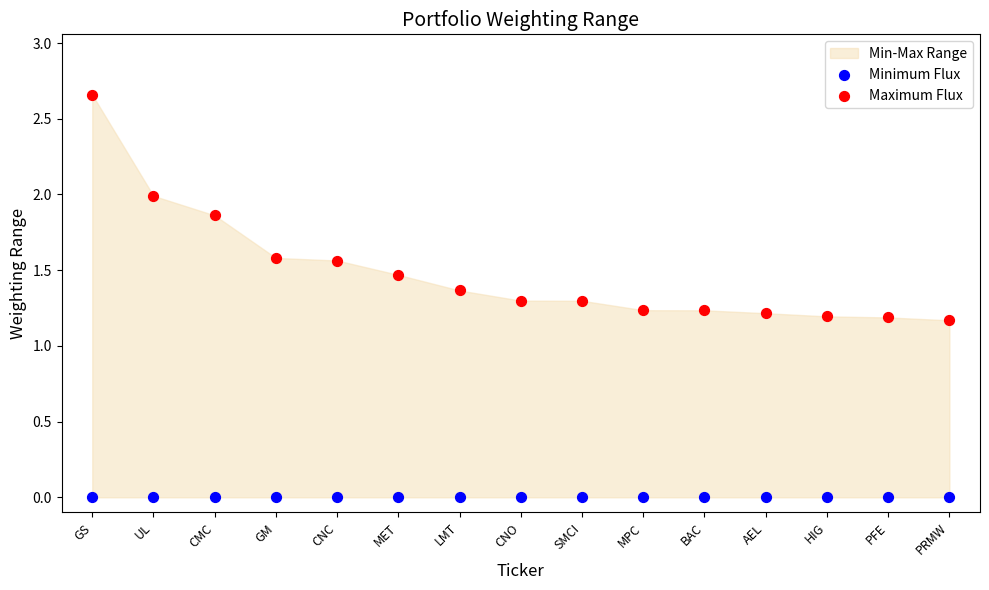

Which series contains the lowest Y value?

Minimum Flux